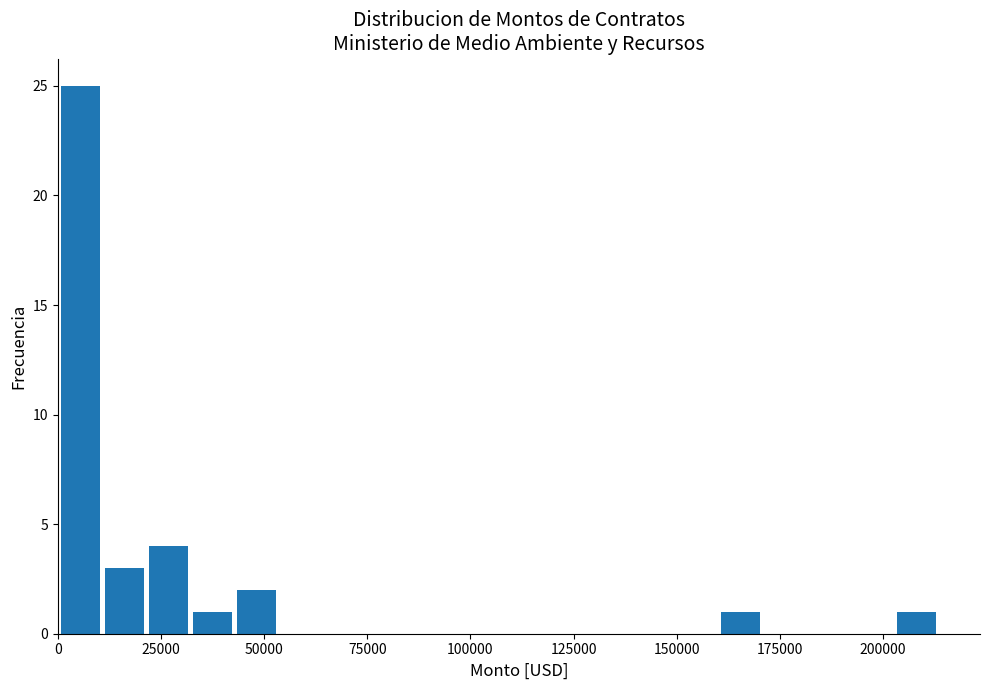

Around what value on the x-axis is the tallest bar? Give the approximate position of its centre, as read against the axis.

5000